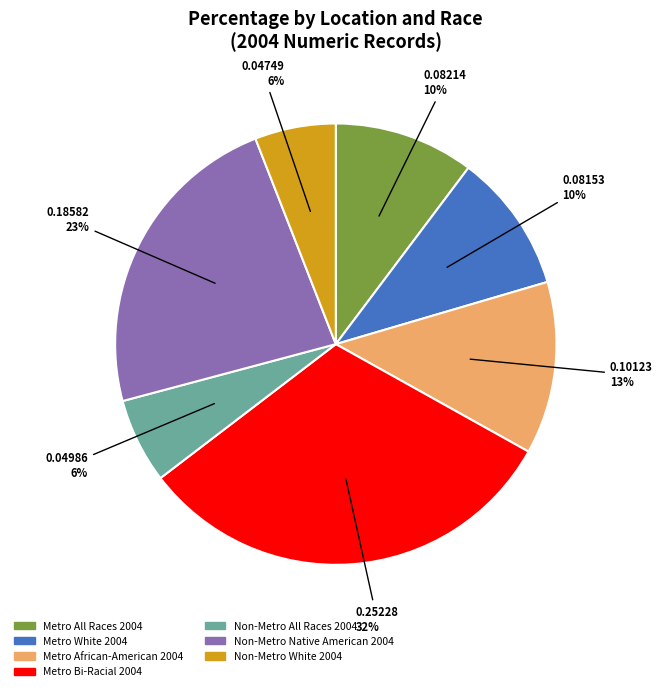

To the nearest percent, what is the difference between the largest and smallest slice percentages?

26%